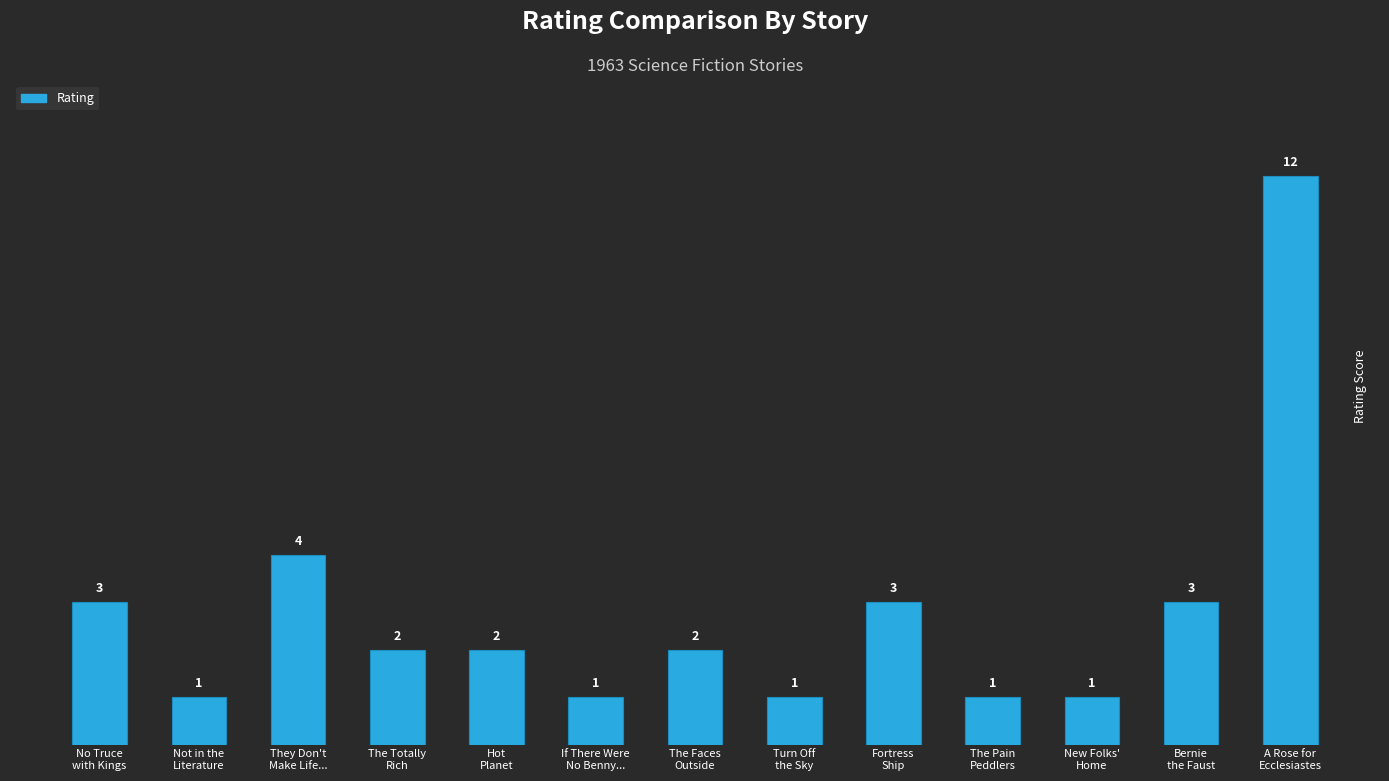

What is the difference between the maximum and minimum values?

11